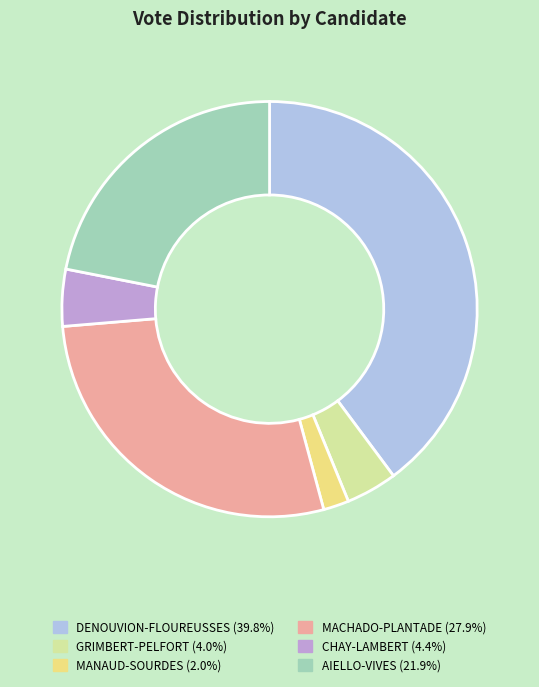

Is there any slice that represents more than half of the pie?

No